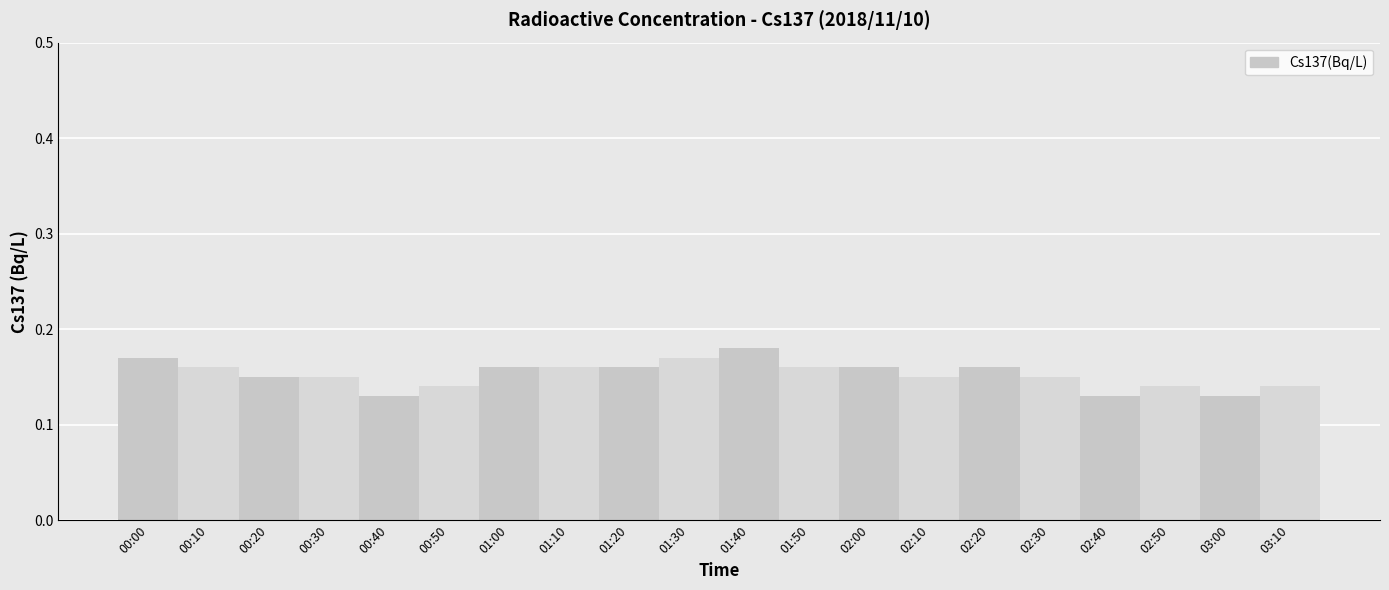

Count the values in the range 0 to 1.

20